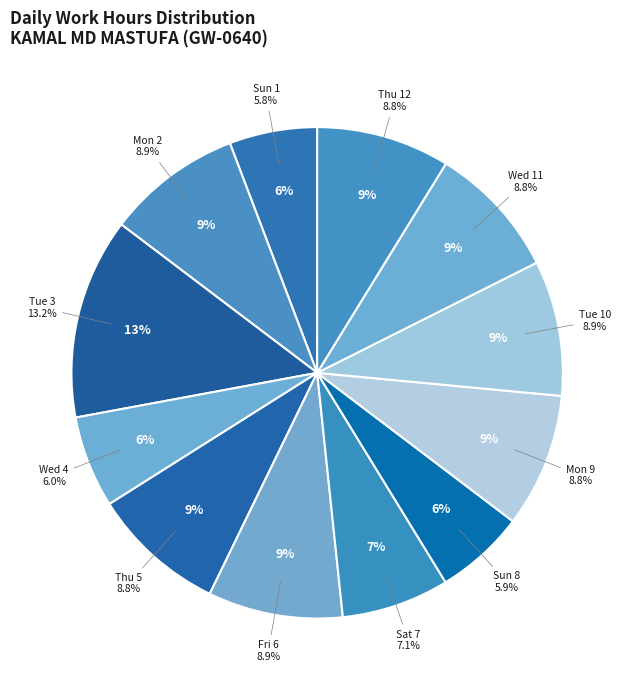

How many segments does this pie chart have?

12